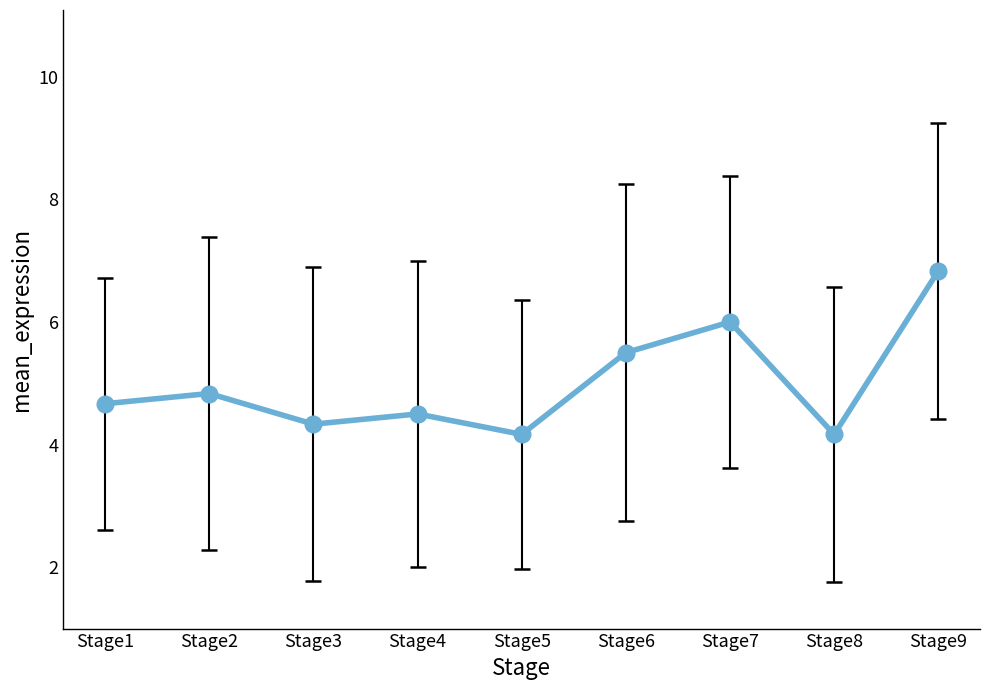

What is the maximum value shown in the chart?

6.8